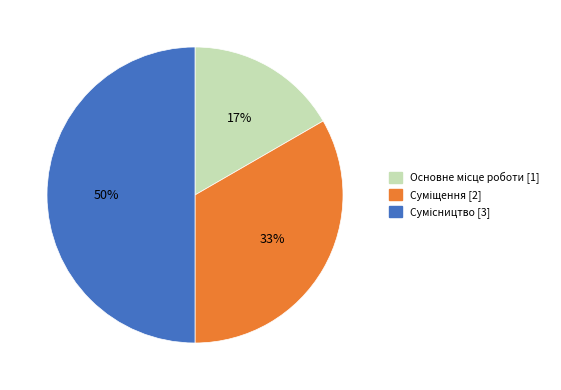

To the nearest percent, what is the average slice percentage?

33%